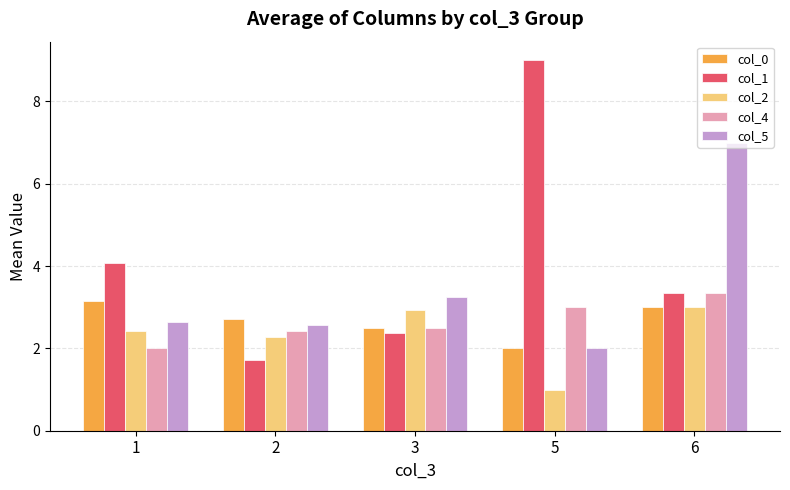

What is the value of the col_4 bar at the 3rd from the left?

2.5